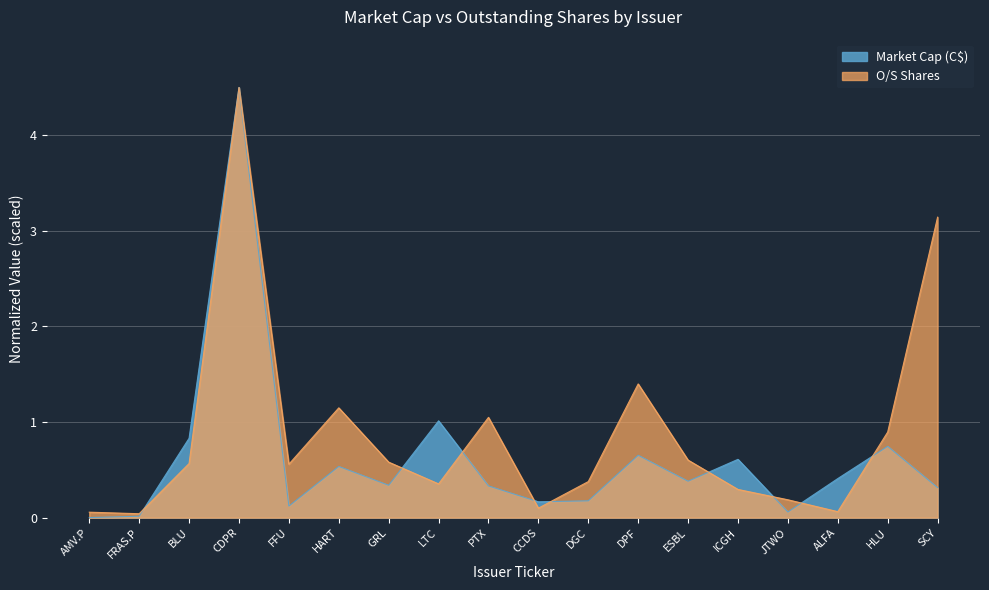

Reading left to right, what are all the values shown in this chart?

Market Cap (C$): 0.0	0.0	0.8	4.5	0.1	0.5	0.3	1.0	0.3	0.2	0.2	0.7	0.4	0.6	0.1	0.4	0.7	0.3
O/S Shares: 0.1	0.0	0.6	4.5	0.6	1.1	0.6	0.4	1.0	0.1	0.4	1.4	0.6	0.3	0.2	0.1	0.9	3.1